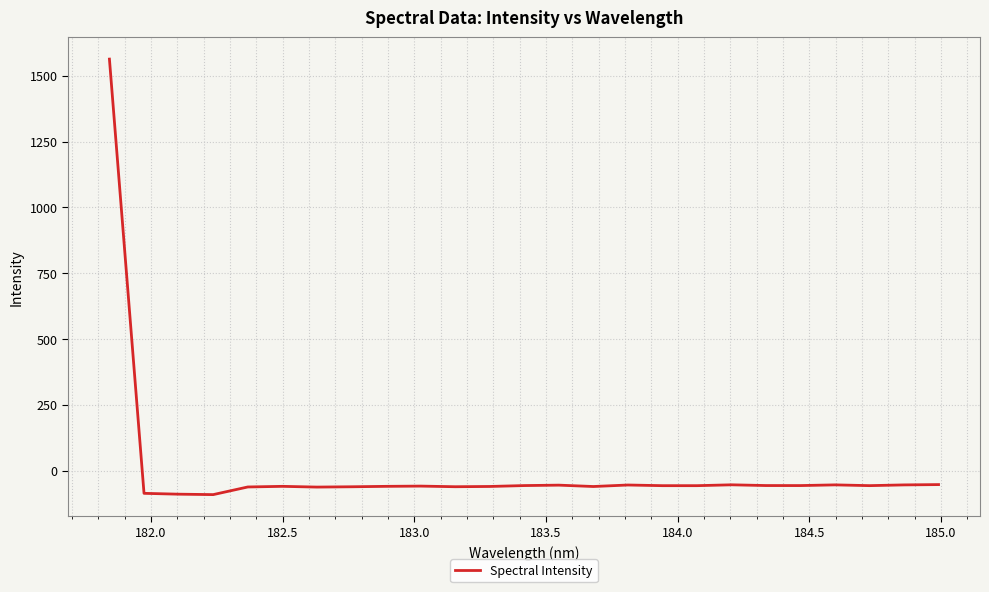

What is the difference between the maximum and minimum values?

1654.2